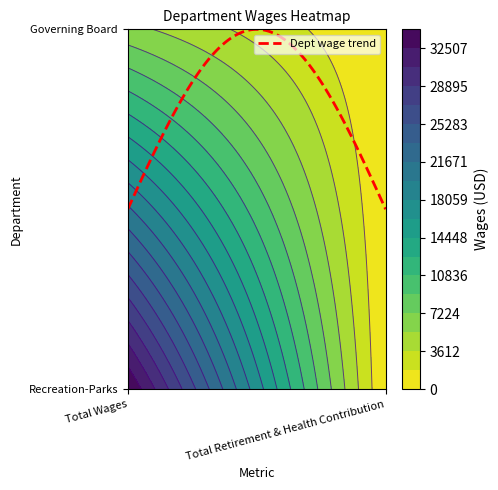

What is the highest value of the Governing Board series?

6000